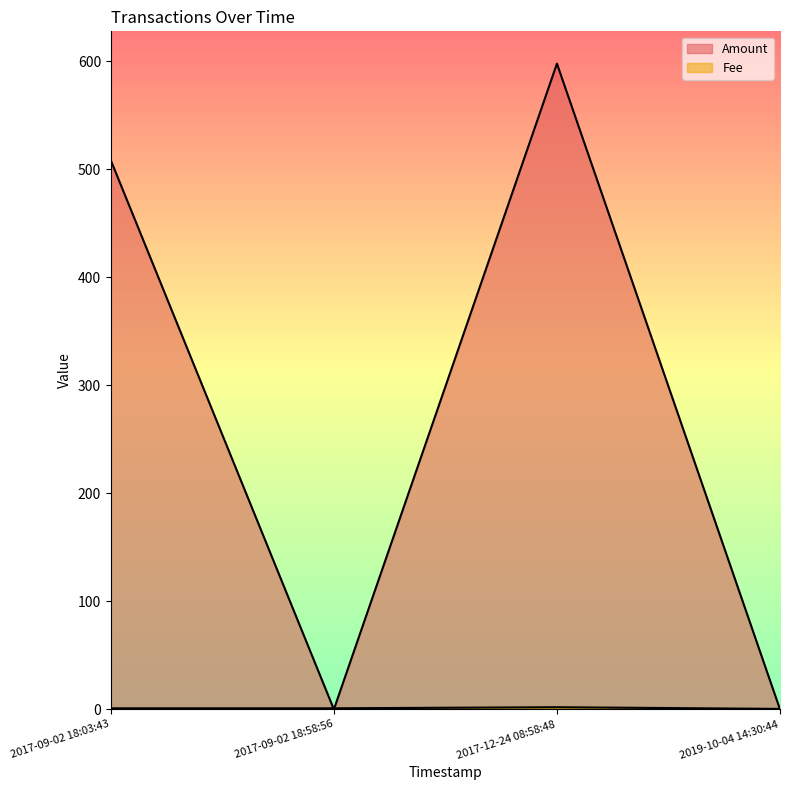

Count the number of categories in the chart.

4